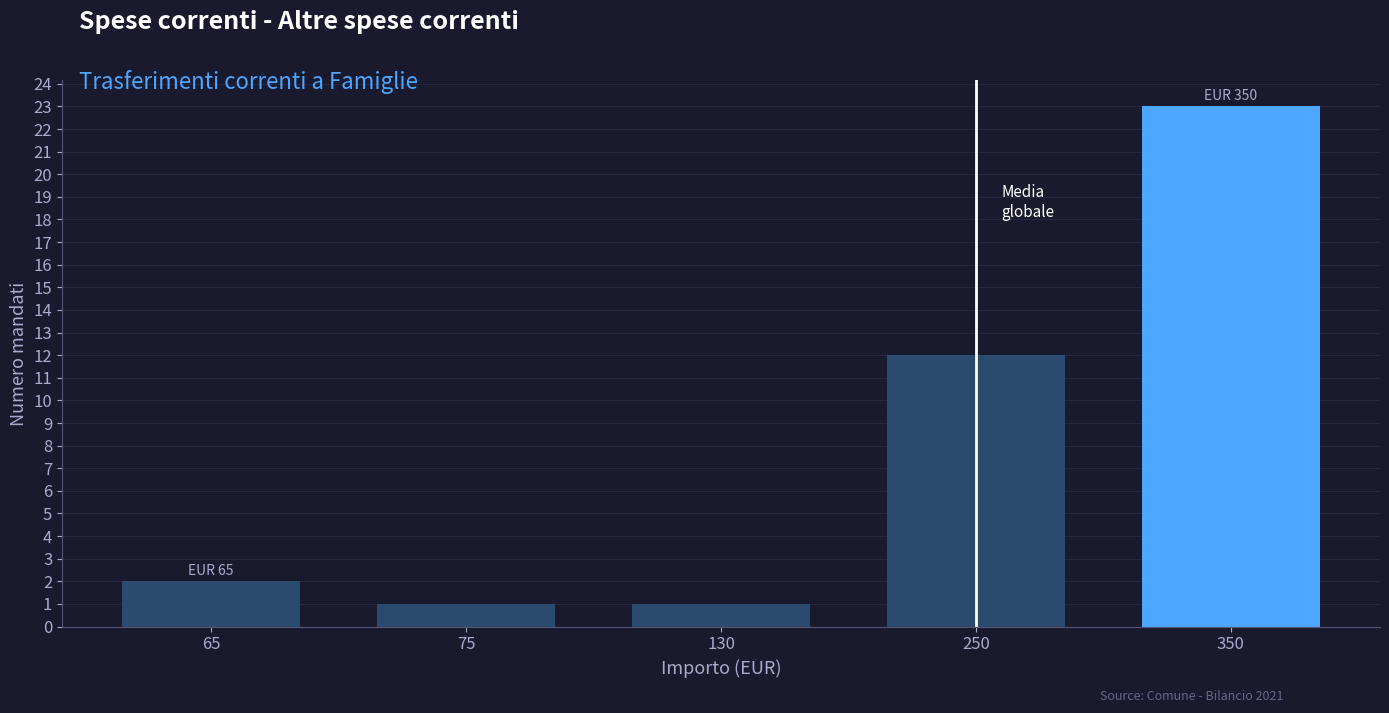

What is the value of the 3rd bar from the left?

1